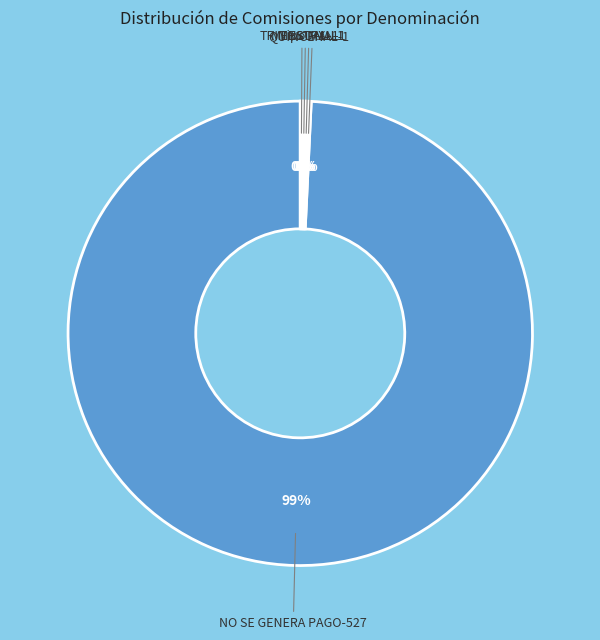

To the nearest percent, what is the average slice percentage?

20%